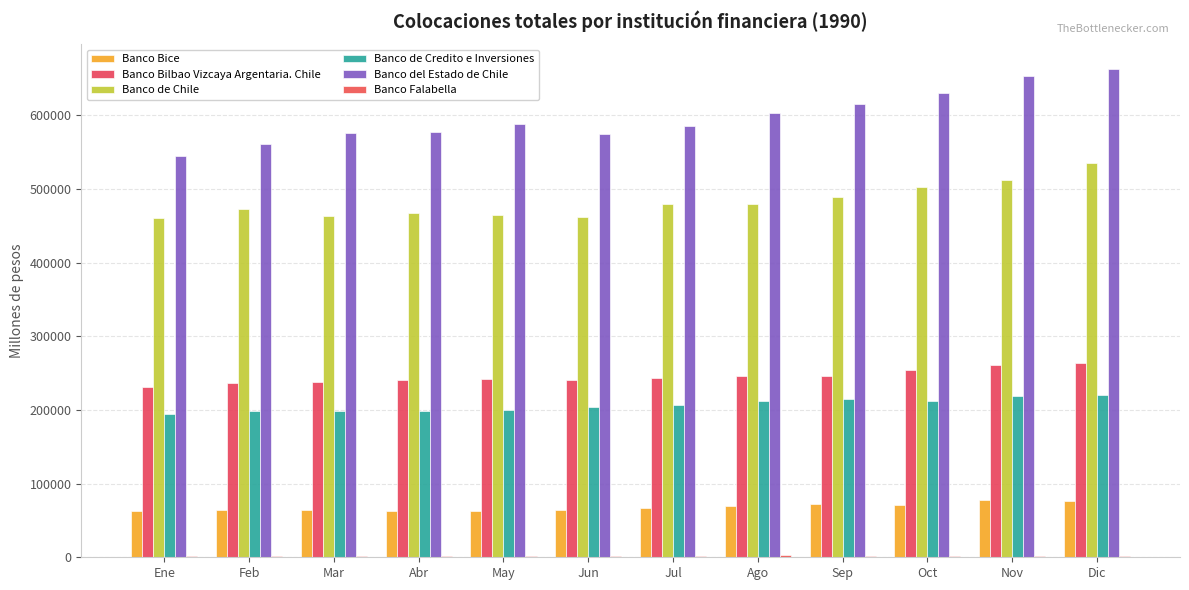

What is the highest value of the Banco de Credito e Inversiones series?

220946.8